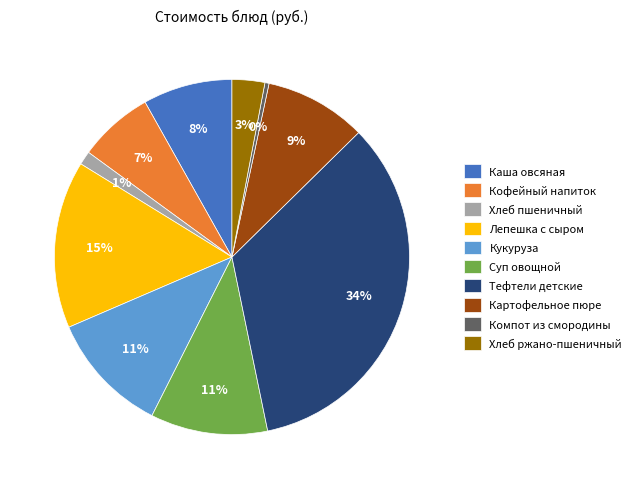

Is Кофейный напиток the majority of the pie?

No